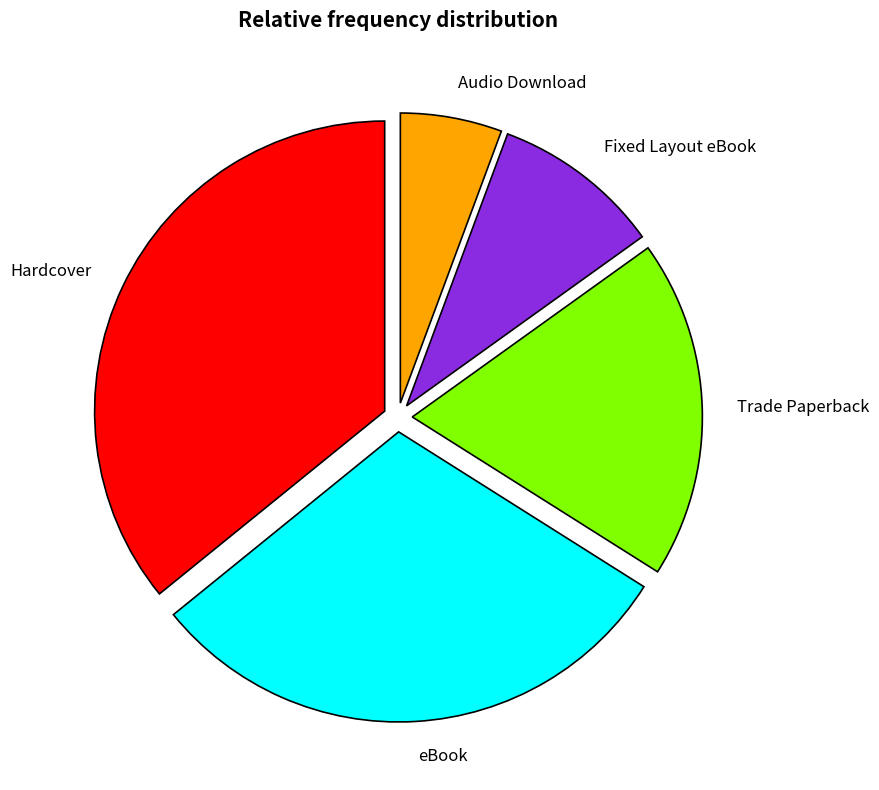

Count the number of slices in the pie.

5